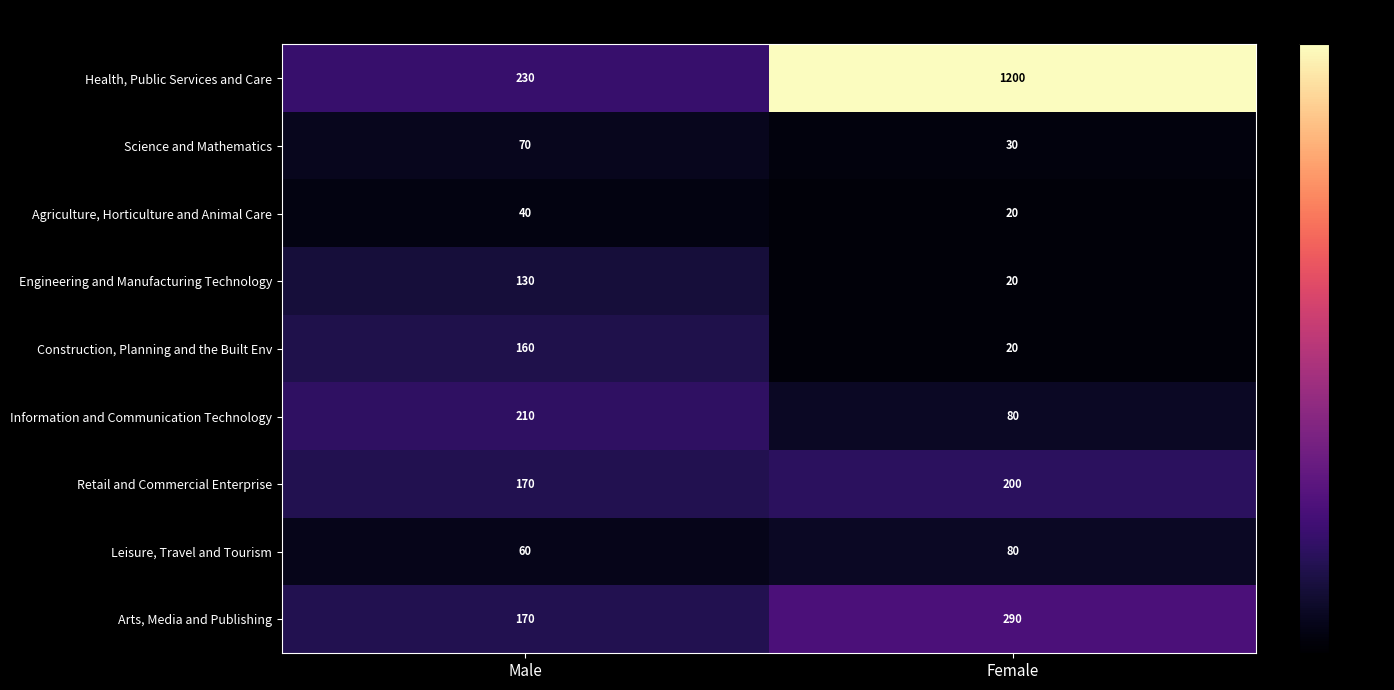

Which series has the largest range (max minus min)?

Health, Public Services and Care